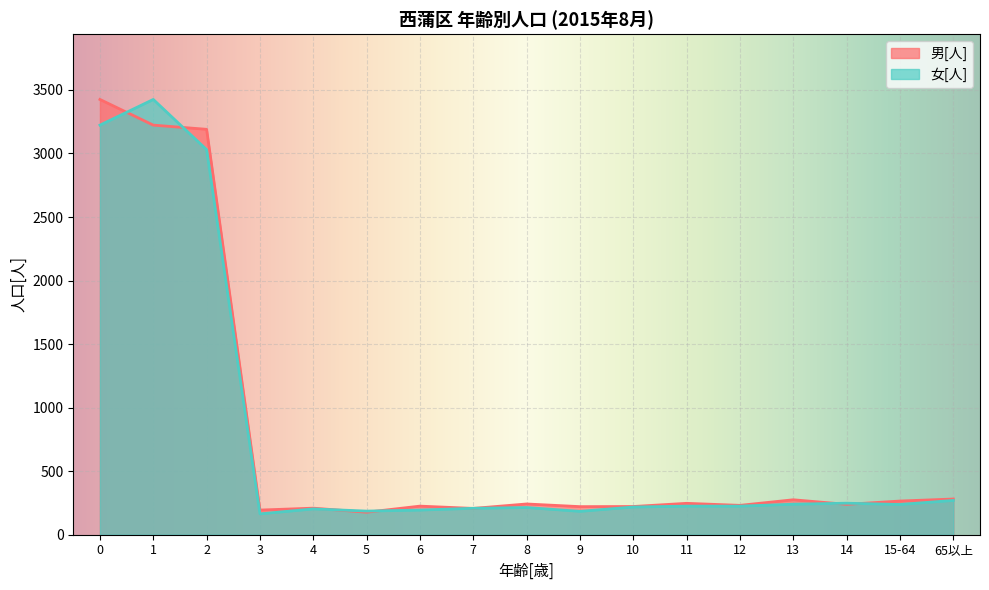

What is the average value of the 女[人] series?

747